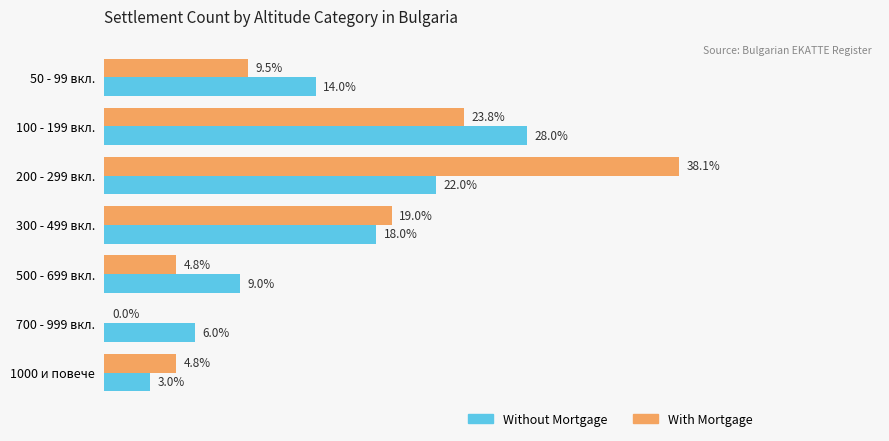

At which category is the sum across all series the highest?

200 - 299 вкл.